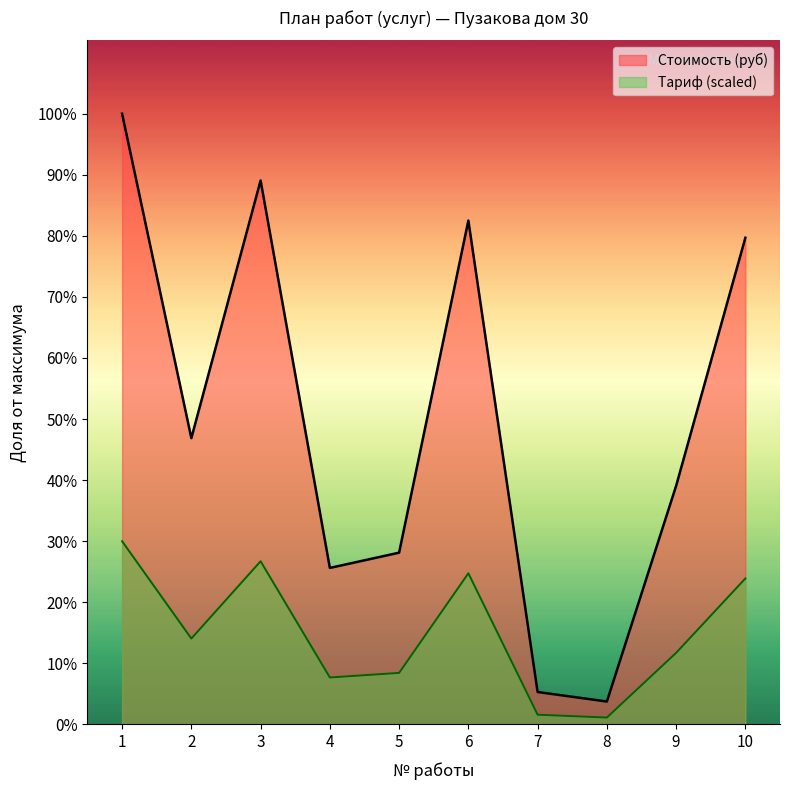

Which series has the largest total across all categories?

Стоимость (руб)